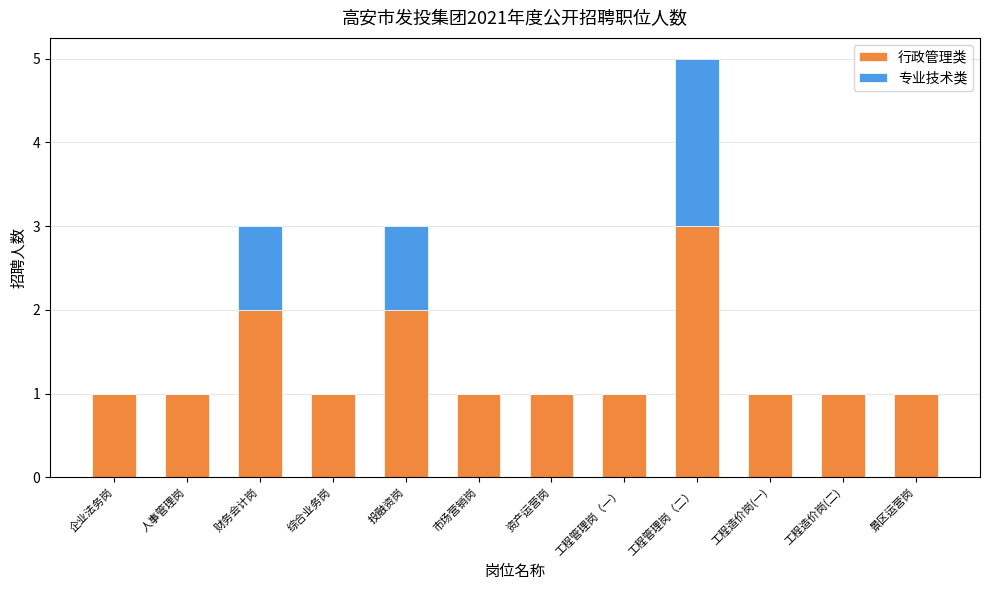

What is the highest value of the 行政管理类 series?

3